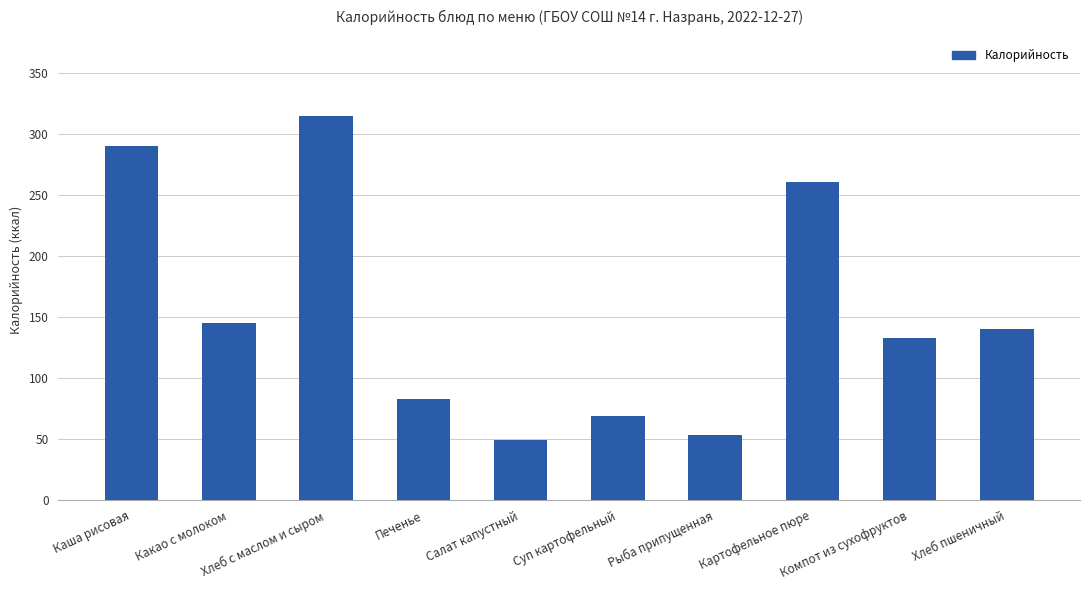

What is the sum of all values?

1538